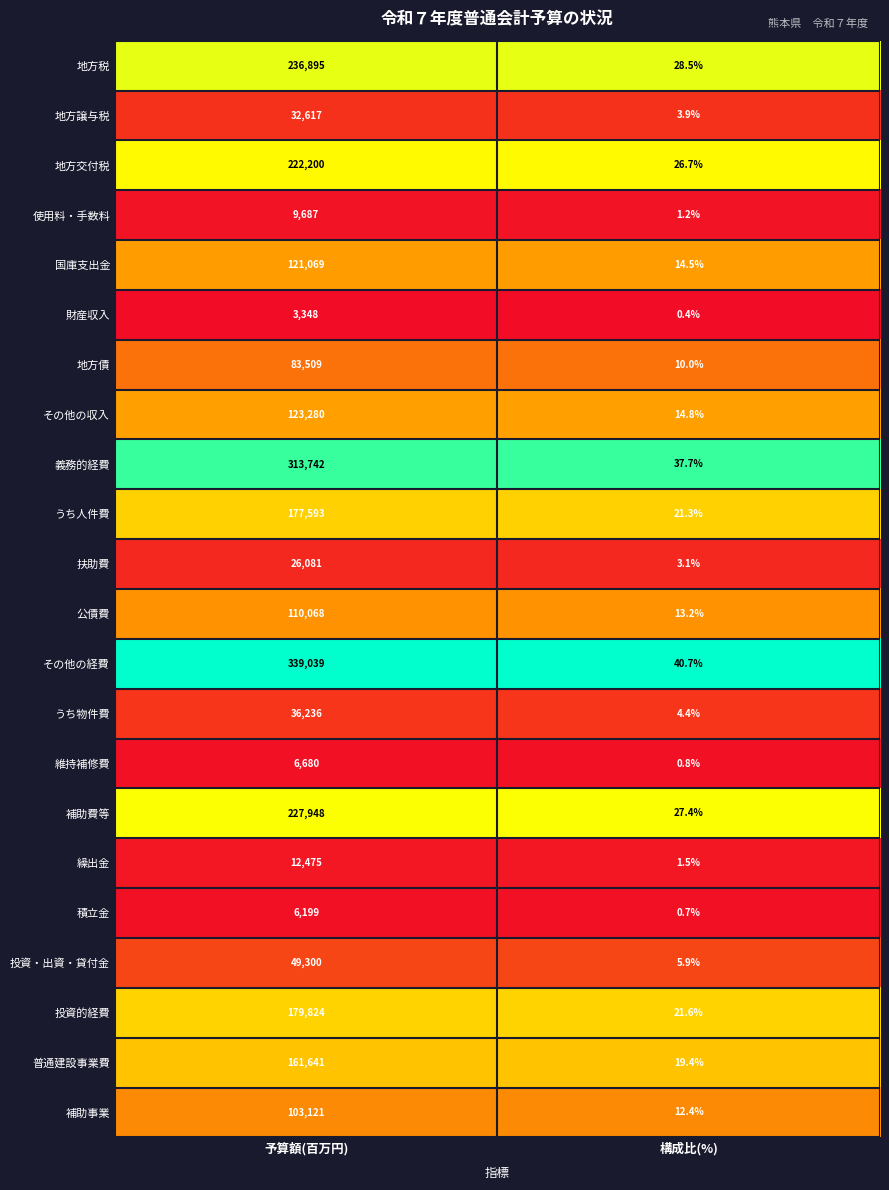

The 積立金 series shows 4152.0 at 予算額(百万円). True or false?

False